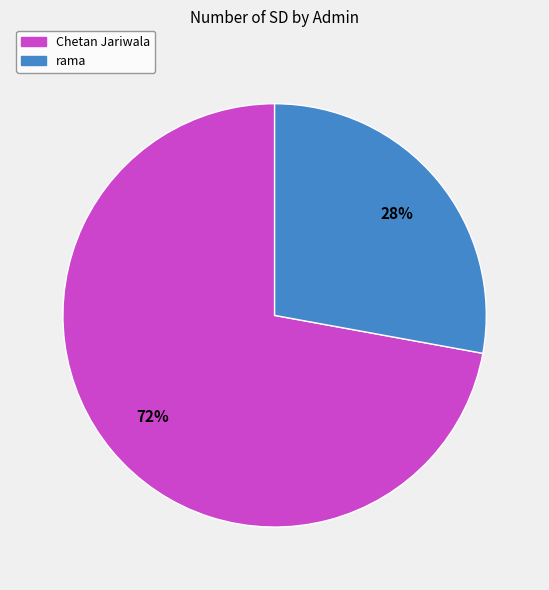

What is the ratio of the value at Chetan Jariwala to the value at rama?

2.6